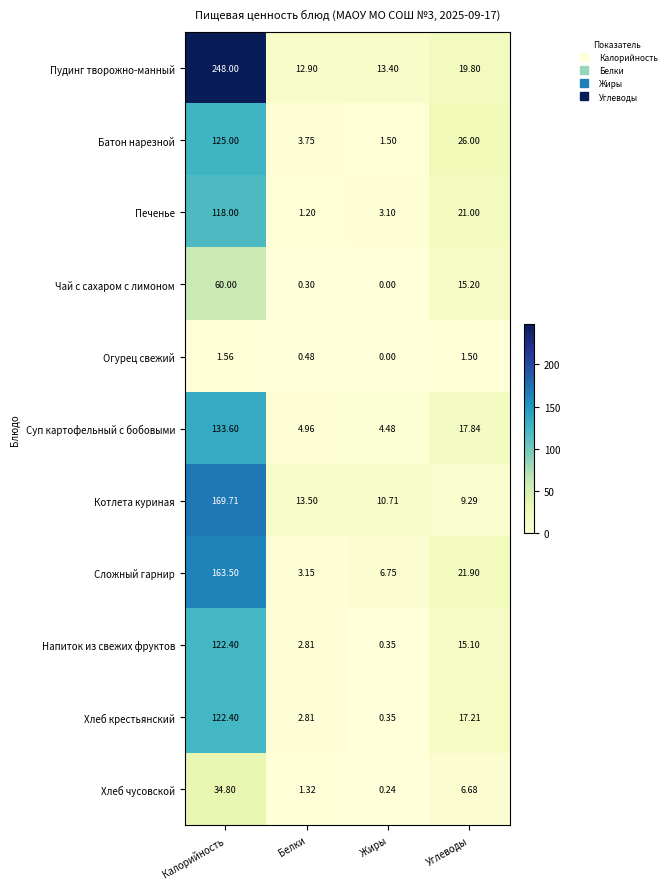

At which label is Огурец свежий closest to 0?

Жиры